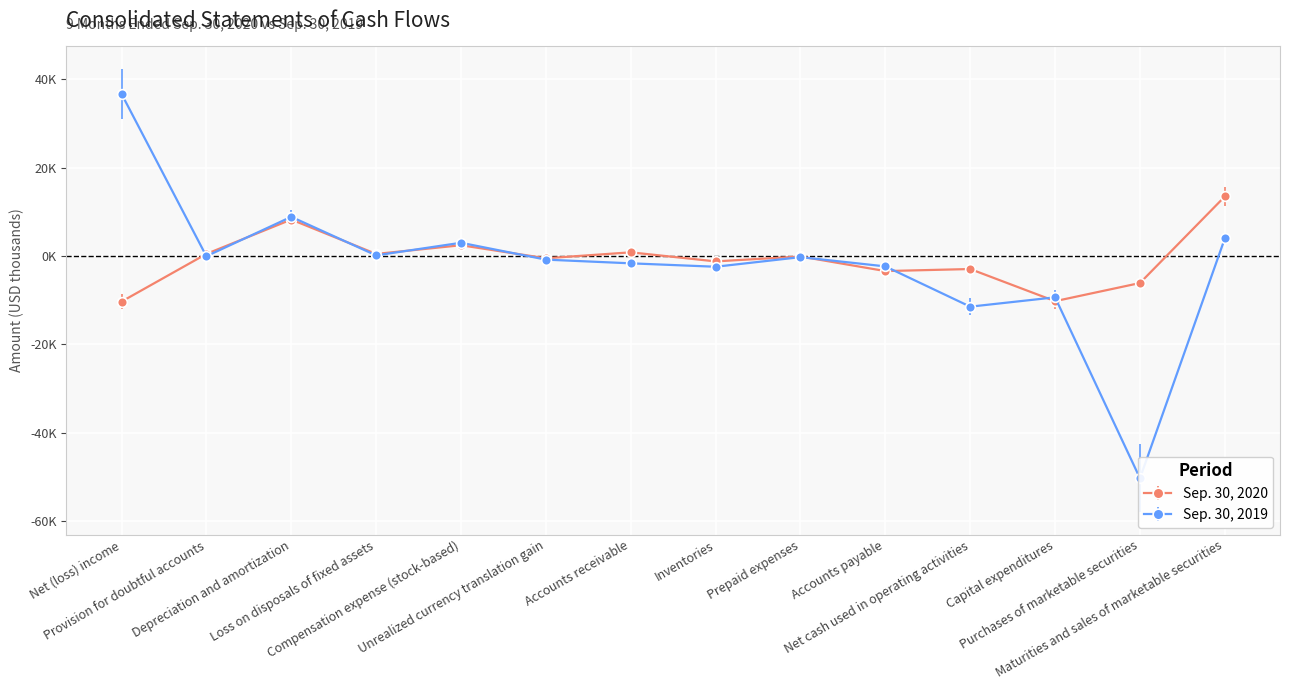

At how many categories does at least one series exceed -40809?

14